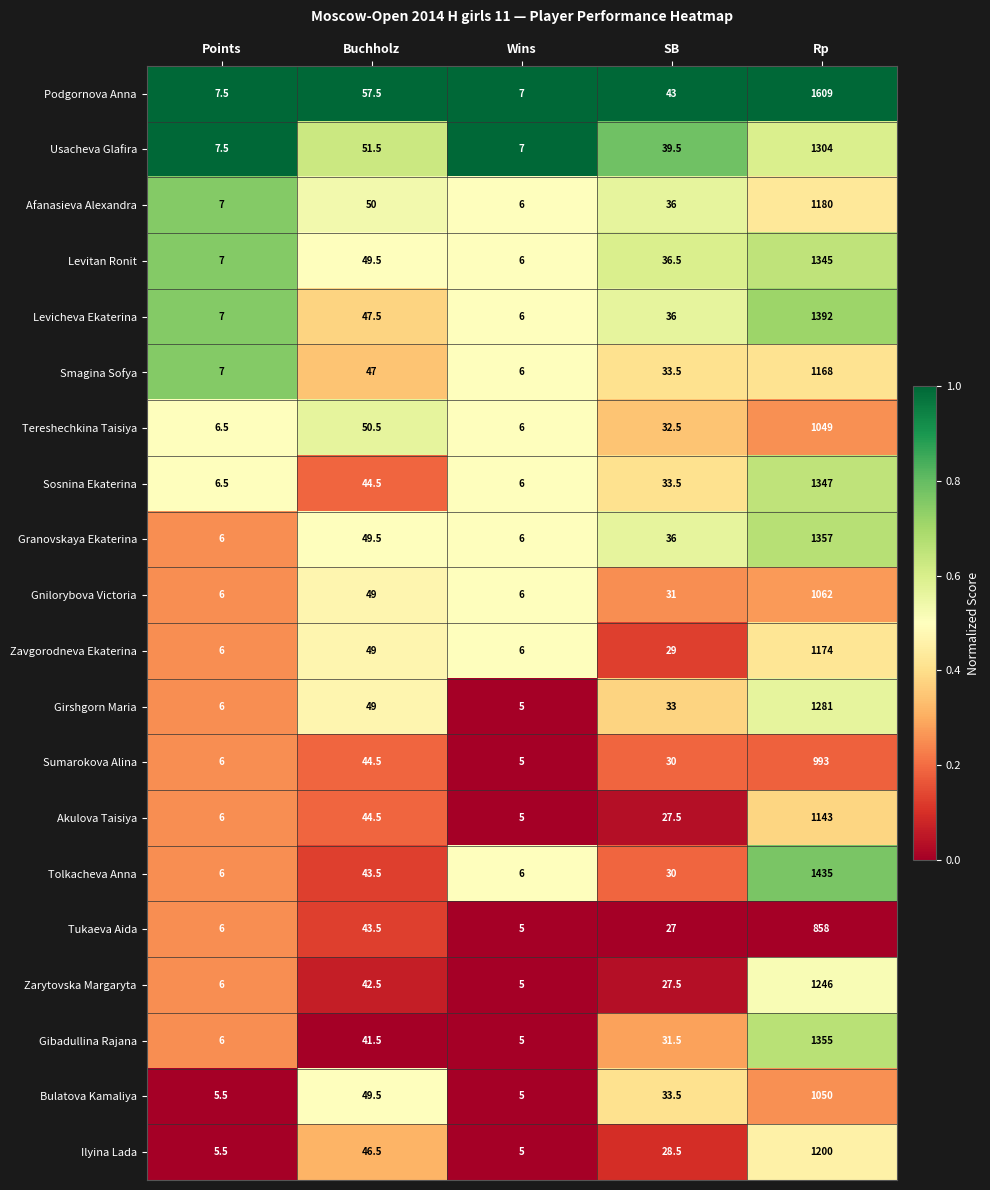

The Ilyina Lada series shows 9.0 at SB. True or false?

False